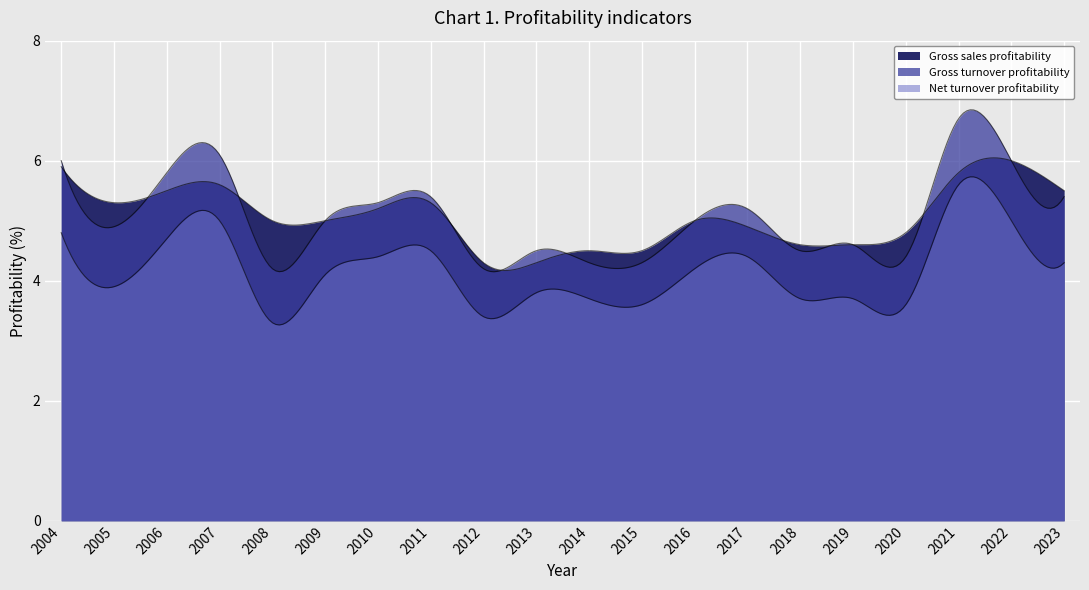

Is it true that Gross sales profitability equals 2.3 at 2013?

False